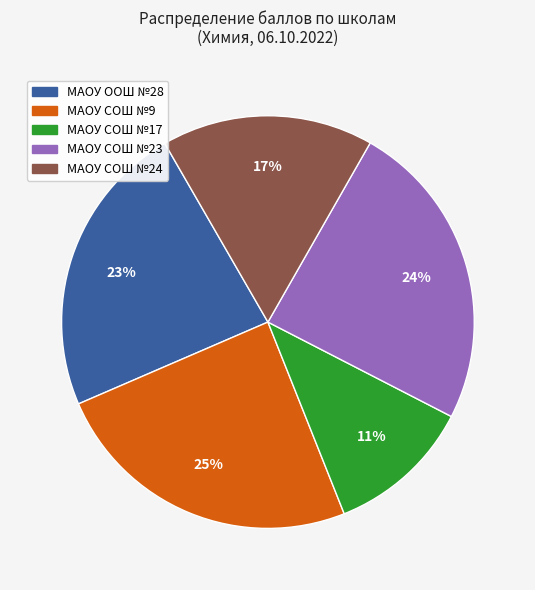

To the nearest percent, what is the average slice percentage?

20%